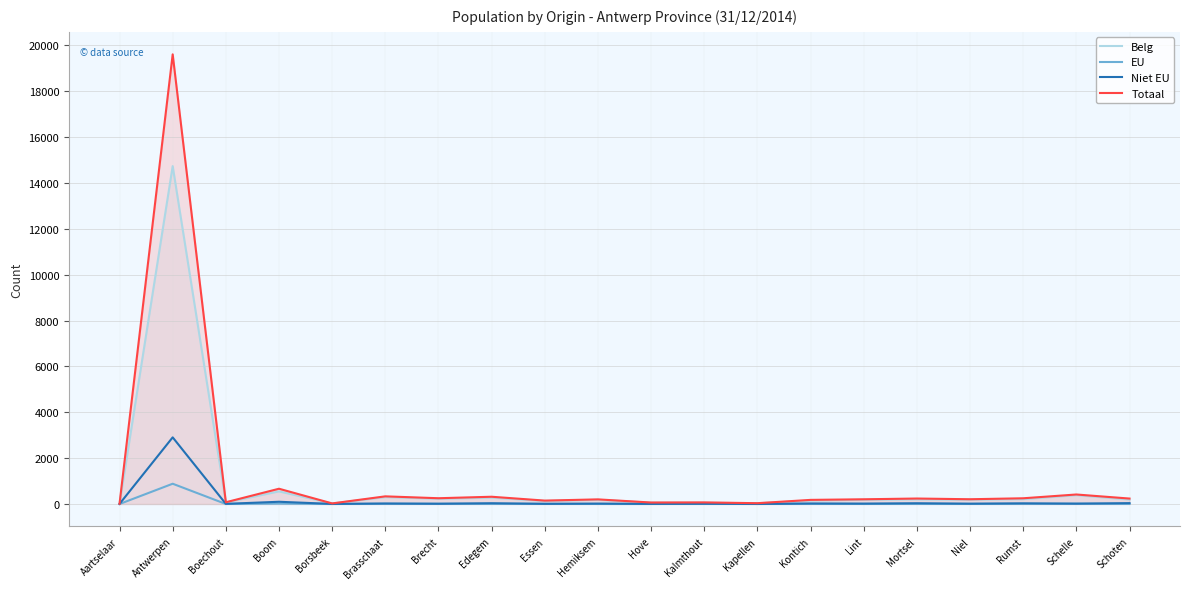

How many values in the EU series are below 6?

9